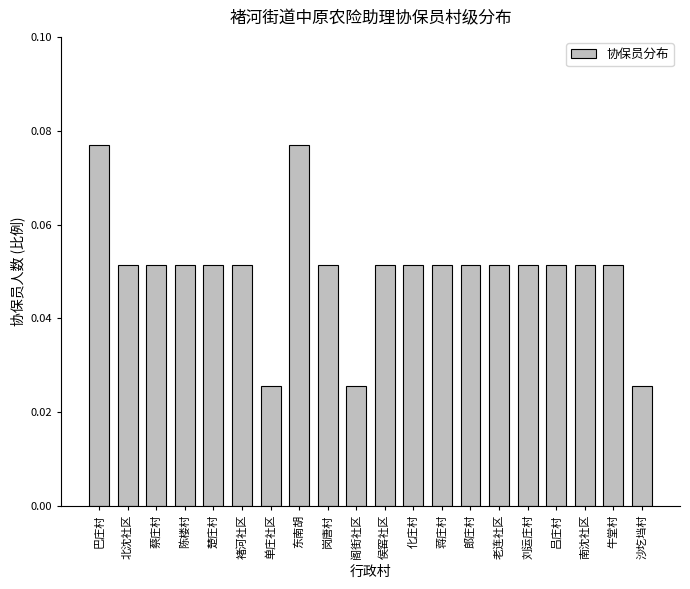

Count the number of categories in the chart.

20